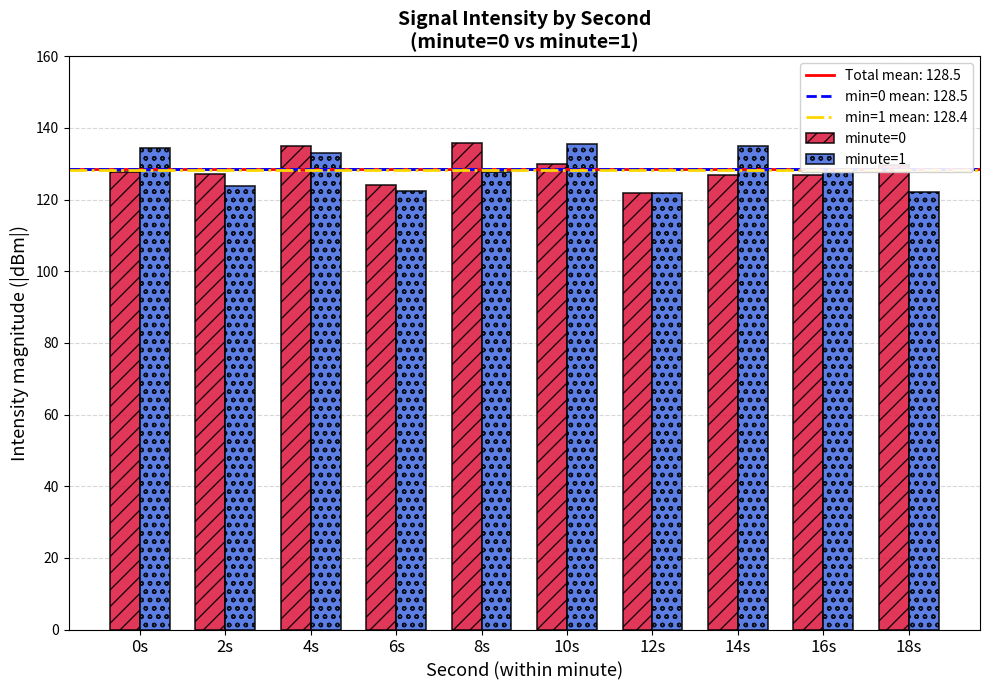

Count the number of categories in the chart.

10